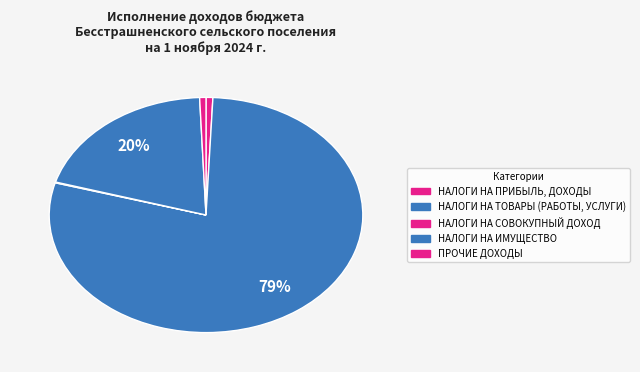

Approximately how many times larger is the value at НАЛОГИ НА ПРИБЫЛЬ, ДОХОДЫ compared to ПРОЧИЕ ДОХОДЫ?

1.1